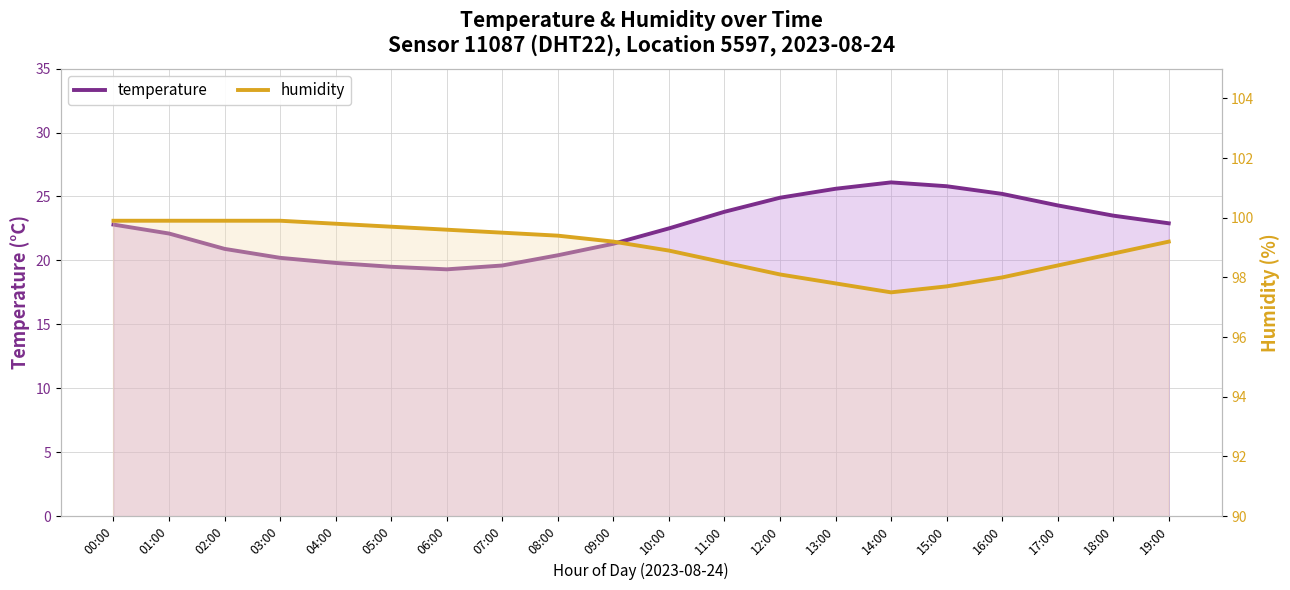

Which label corresponds to the smallest value in the chart?

06:00